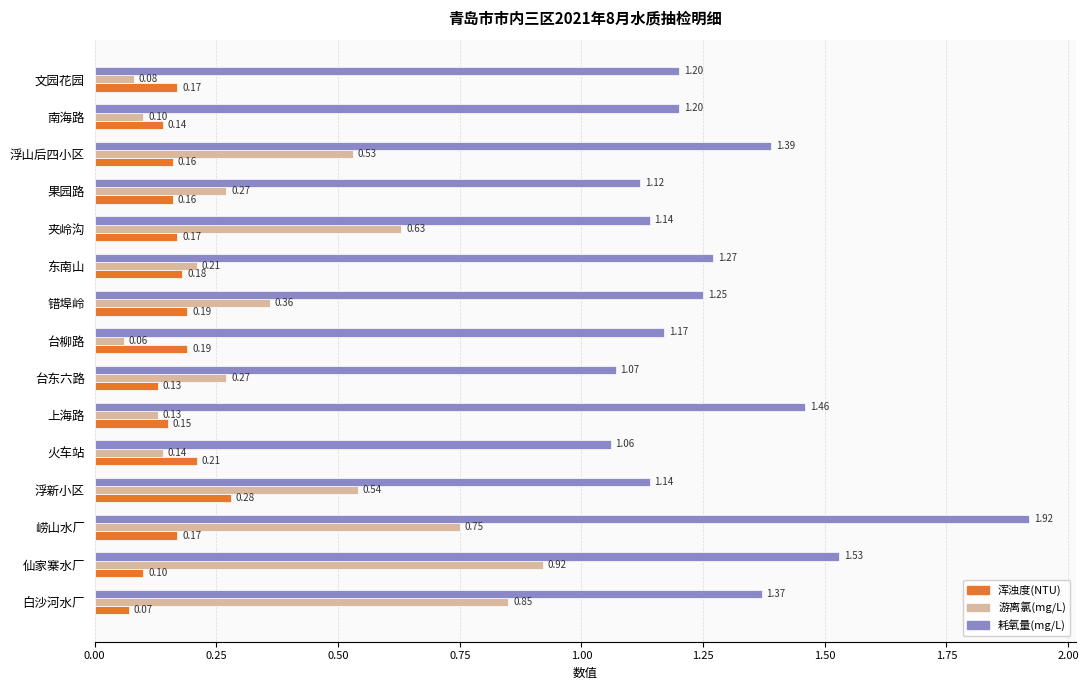

How many 浑浊度(NTU) values are between 0 and 1?

15